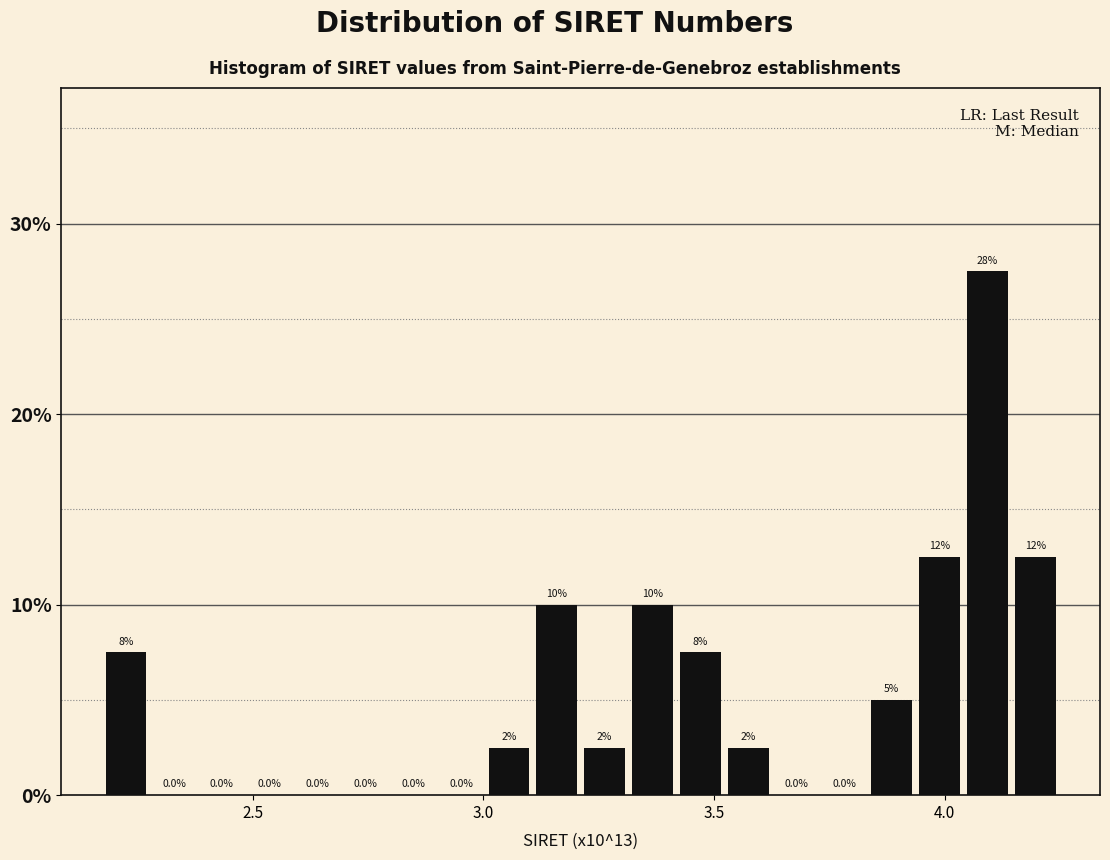

Read against the x-axis, roughly where is the centre of the tallest bar?

4.10